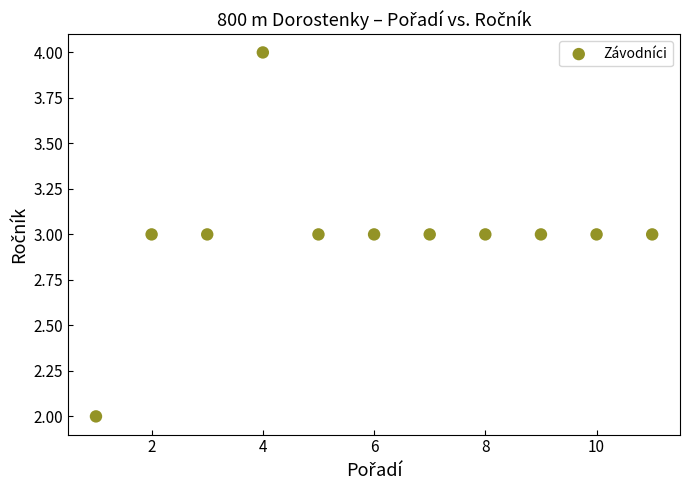

What is the range of X values (max minus min)?

10